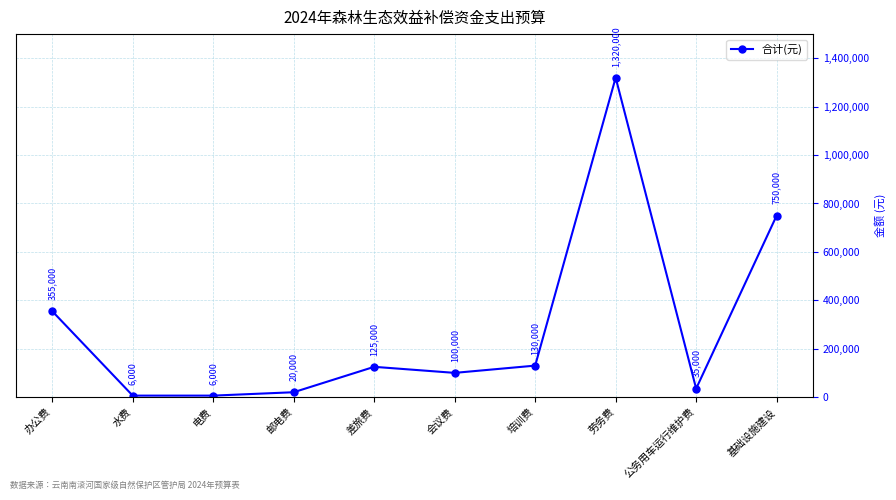

True or false: the data shows 31035 at 差旅费.

False